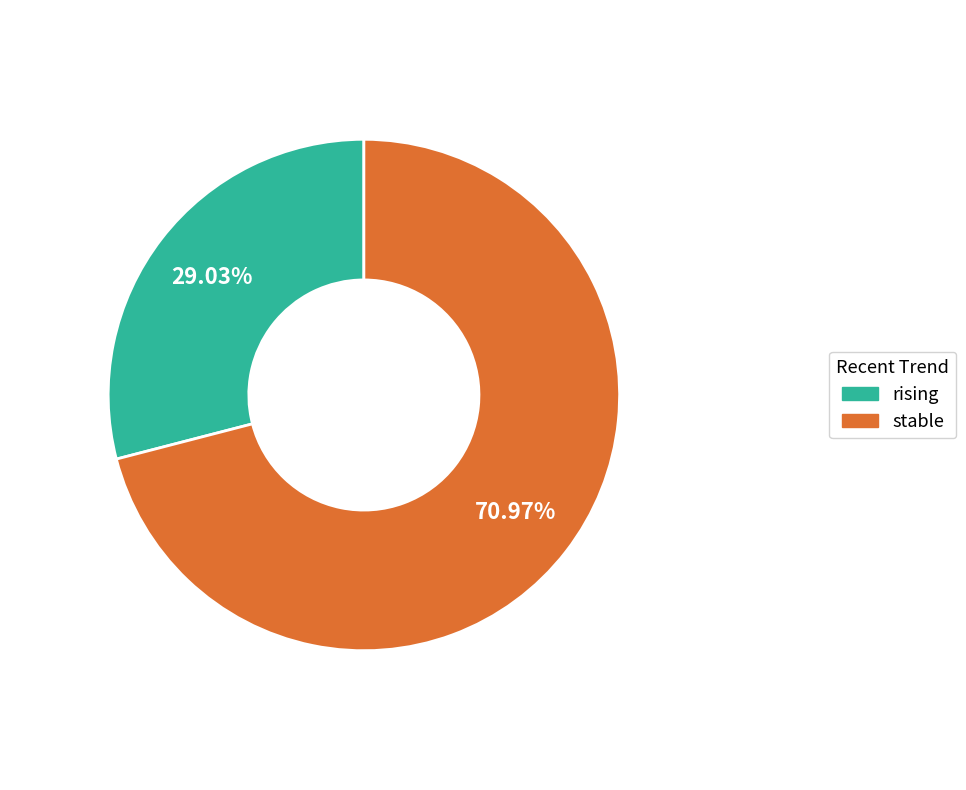

How many segments does this pie chart have?

2